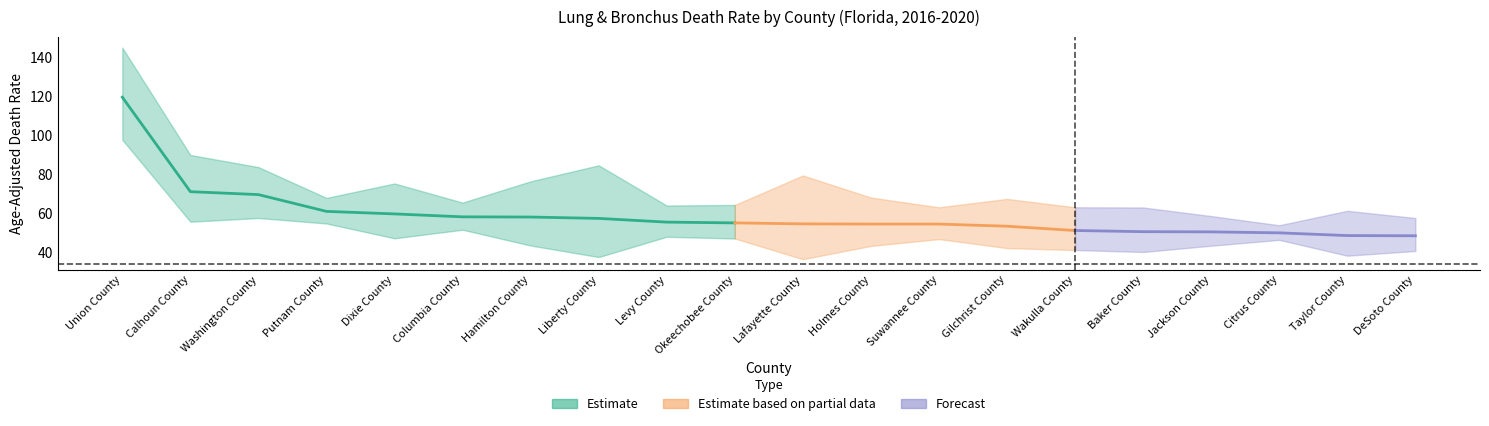

At how many categories does at least one series exceed 106?

1